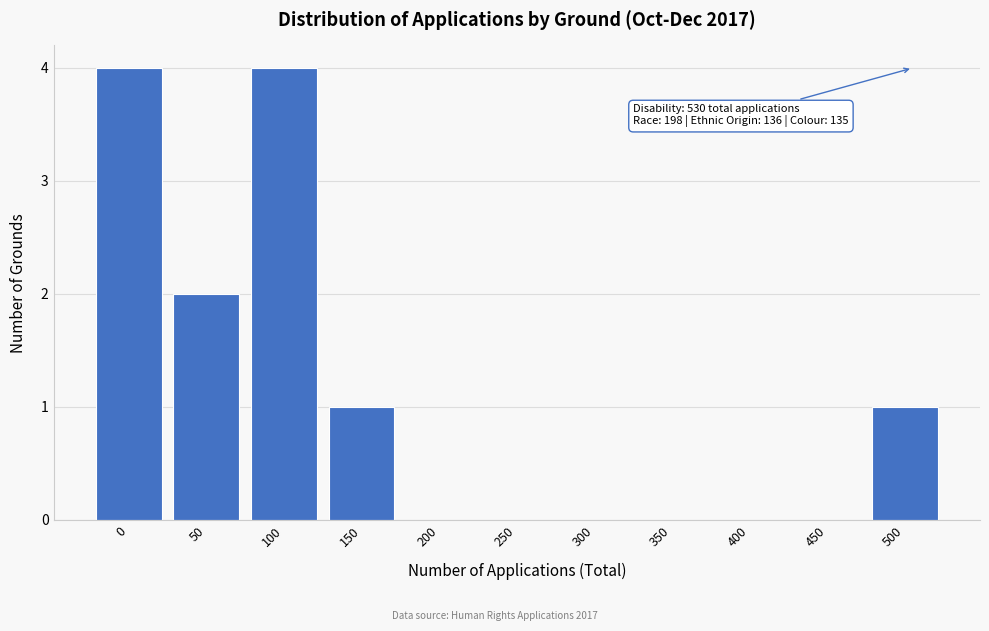

Reading left to right, what are all the values shown in this chart?

0=4	50=2	100=4	150=1	200=0	250=0	300=0	350=0	400=0	450=0	500=1